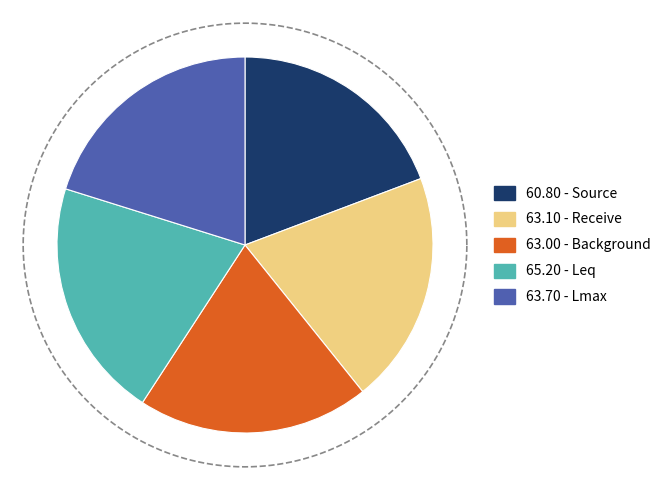

To the nearest percent, what is the difference between the largest and smallest slice percentages?

1%